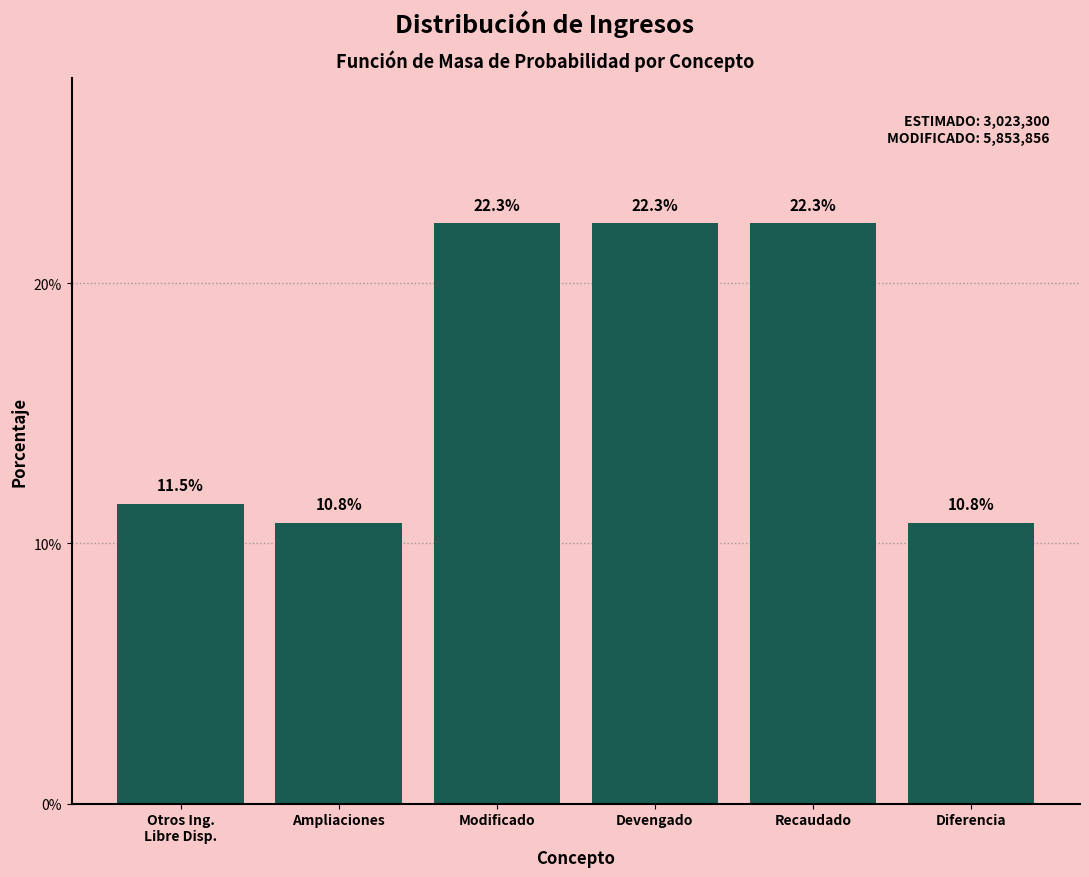

Reading left to right, extract all data points from this chart.

11.5	10.8	22.3	22.3	22.3	10.8